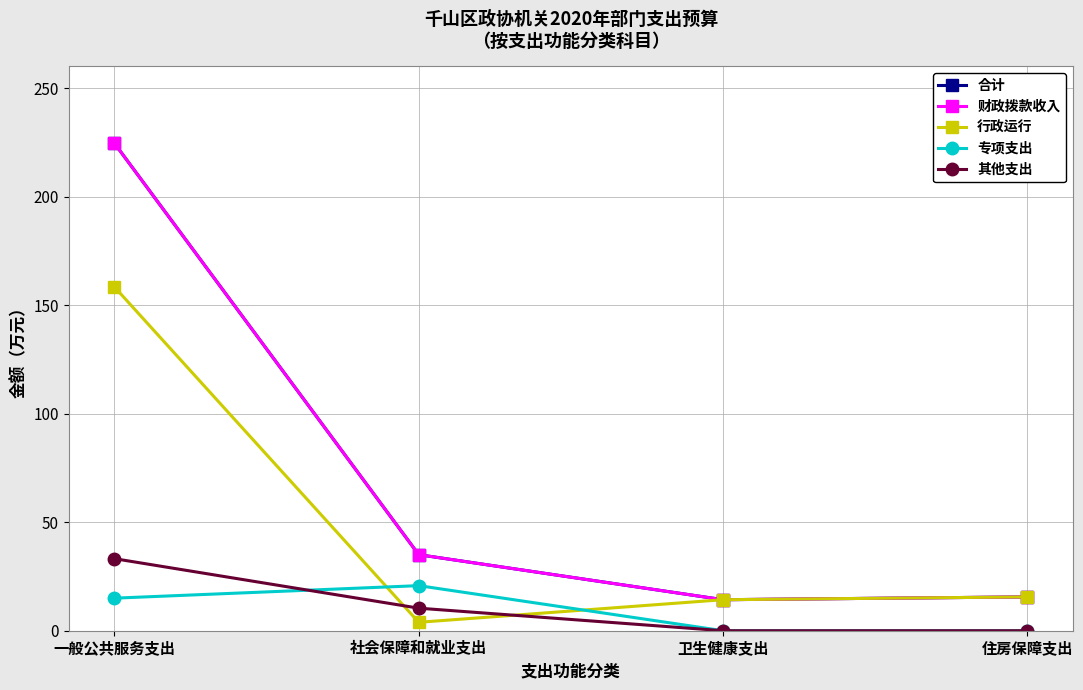

Does the chart display data point markers on the line(s)?

Yes